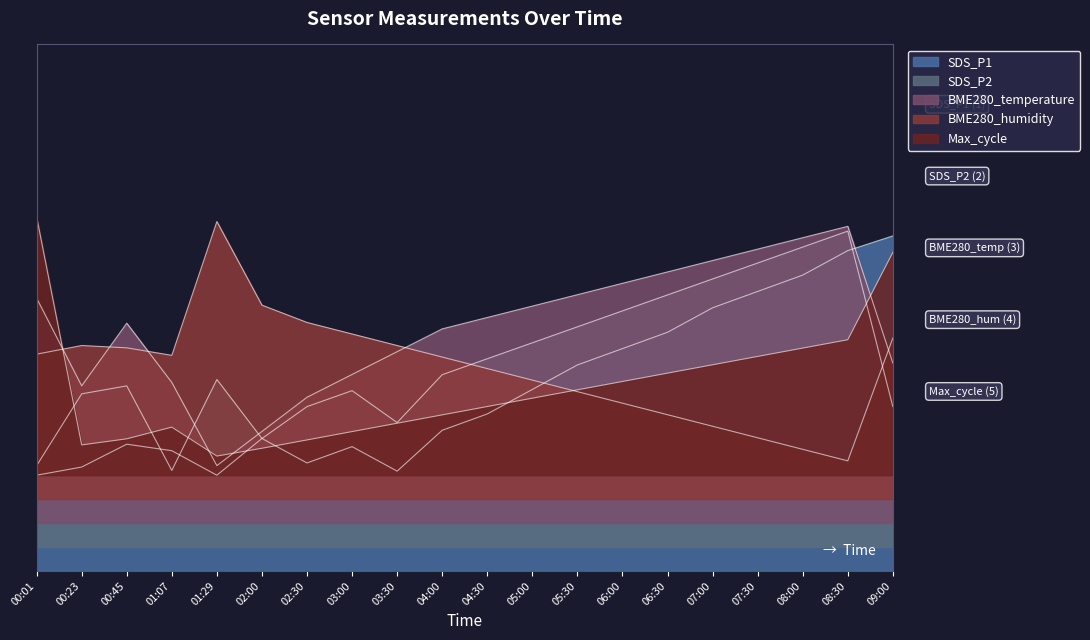

At which category does BME280_temperature reach its first local valley?

00:23